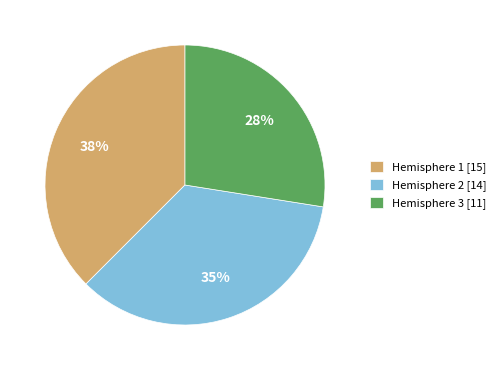

To the nearest percent, what portion does Hemisphere 2 [14] represent?

35%